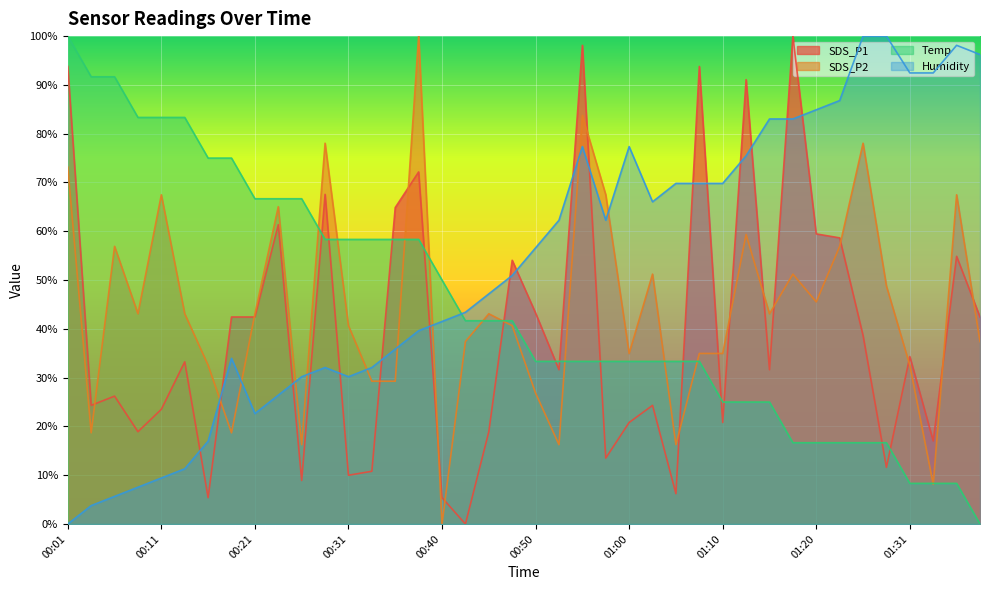

Between 00:40 and 01:33, which series saw the biggest shift?

Humidity